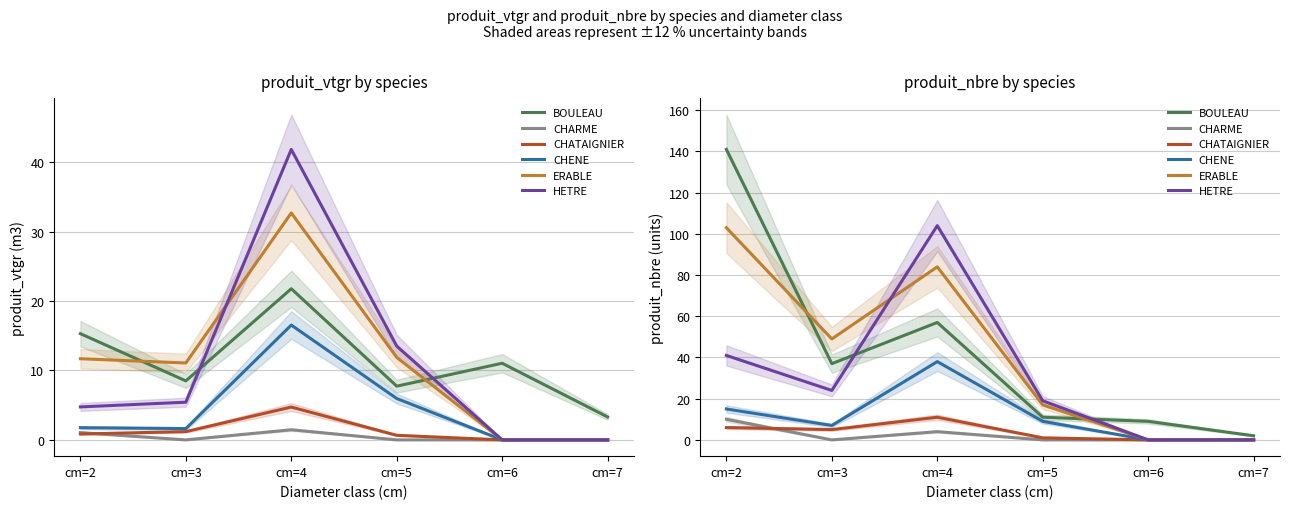

At which label does CHARME reach its minimum?

cm=3